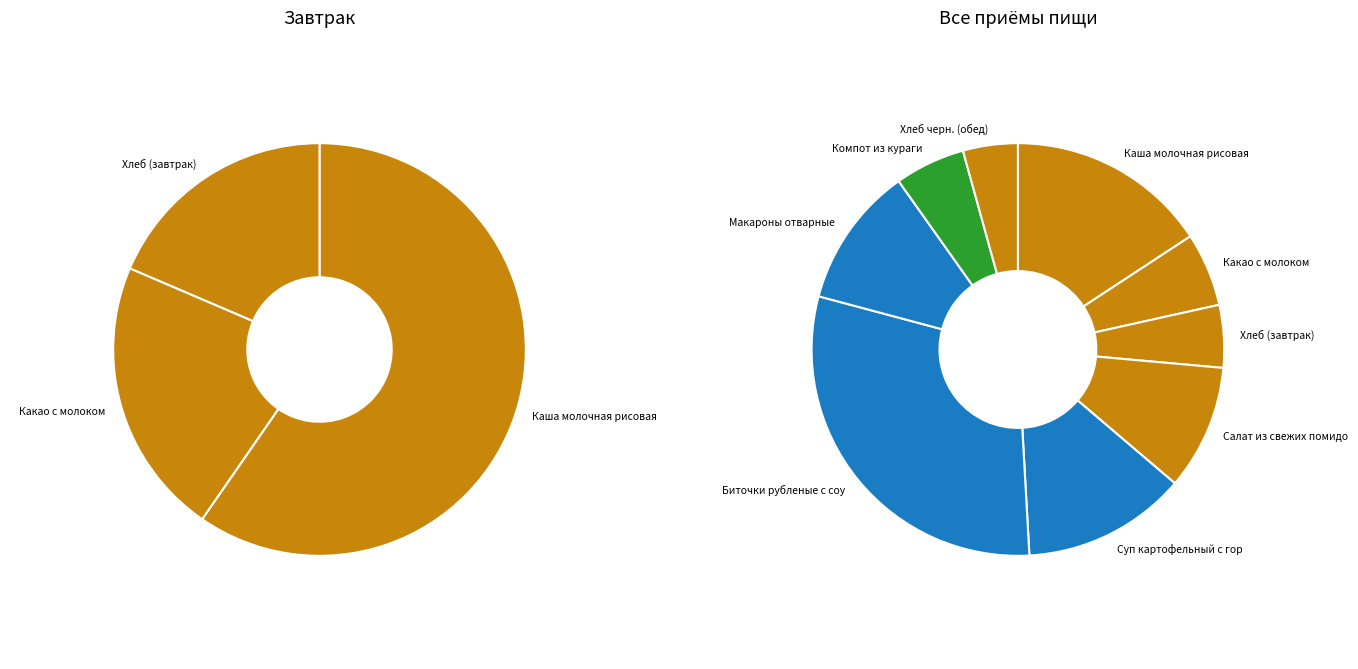

Which slice is the largest?

Биточки рубленые с соусом